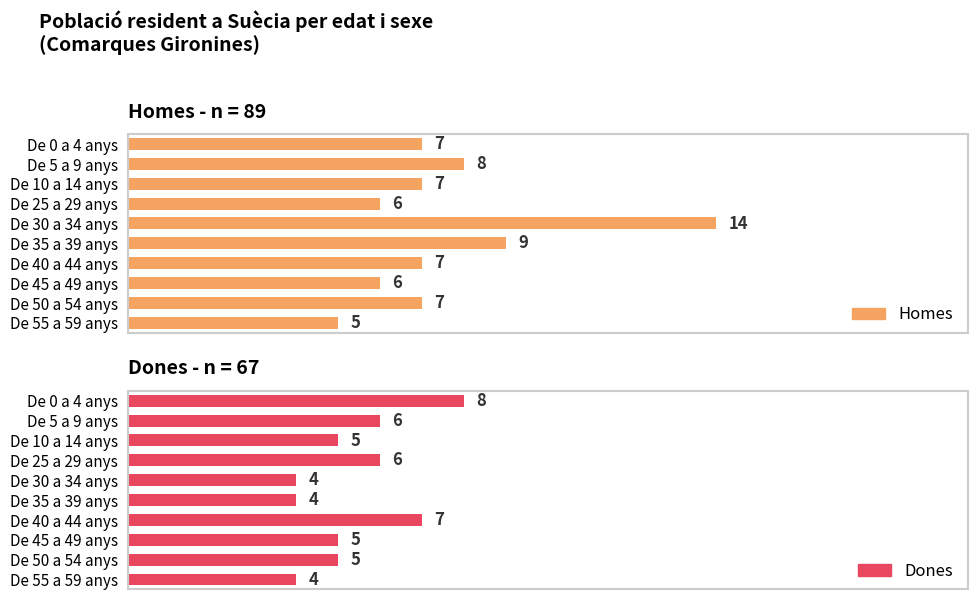

Which series has the largest total across all categories?

Homes